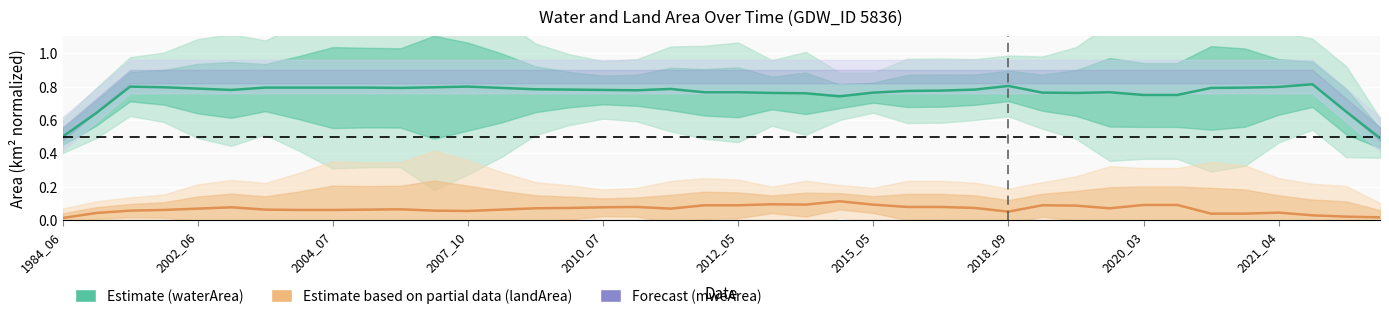

The landArea (Est. partial data) series shows 0.0 at 2018_09. True or false?

False